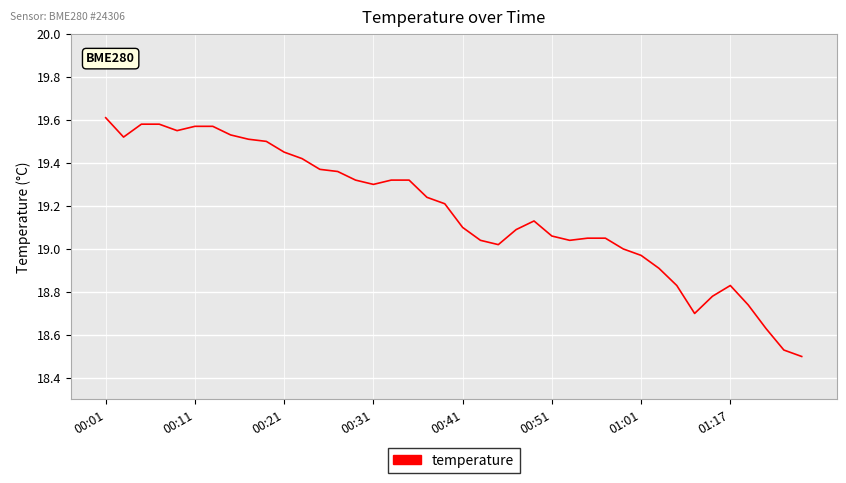

Does the chart have visible grid lines?

Yes